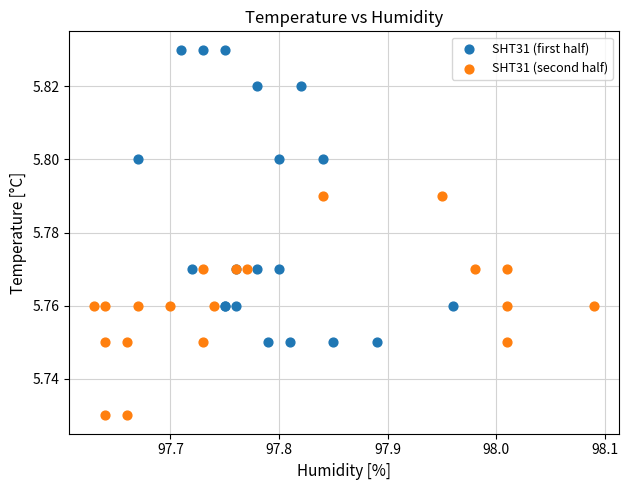

Which series has the widest spread of Y values?

SHT31 (first half)